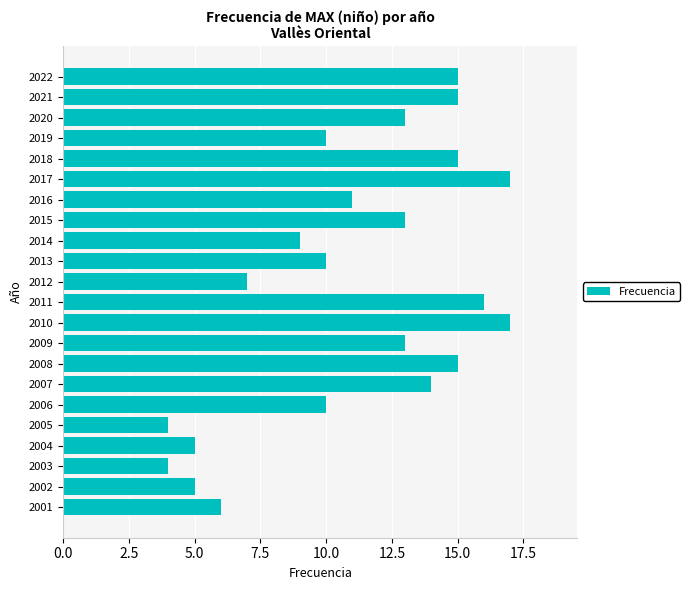

What is the change in value from 2021 to 2012?

-8